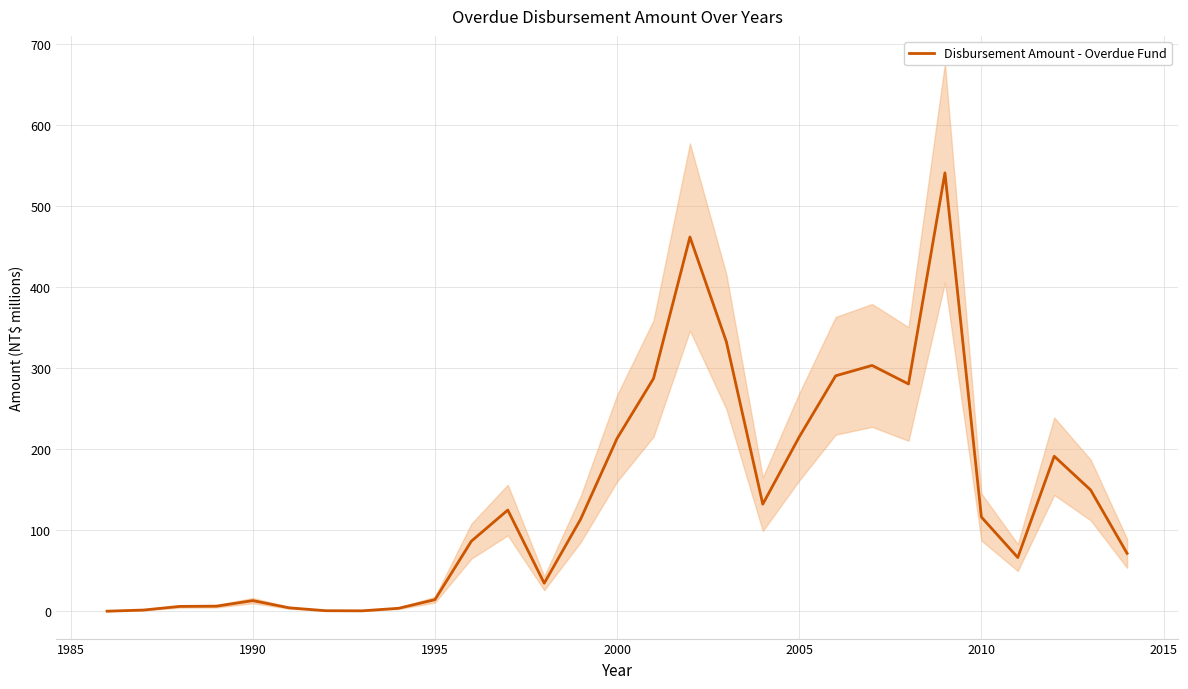

How many values are above zero?

28